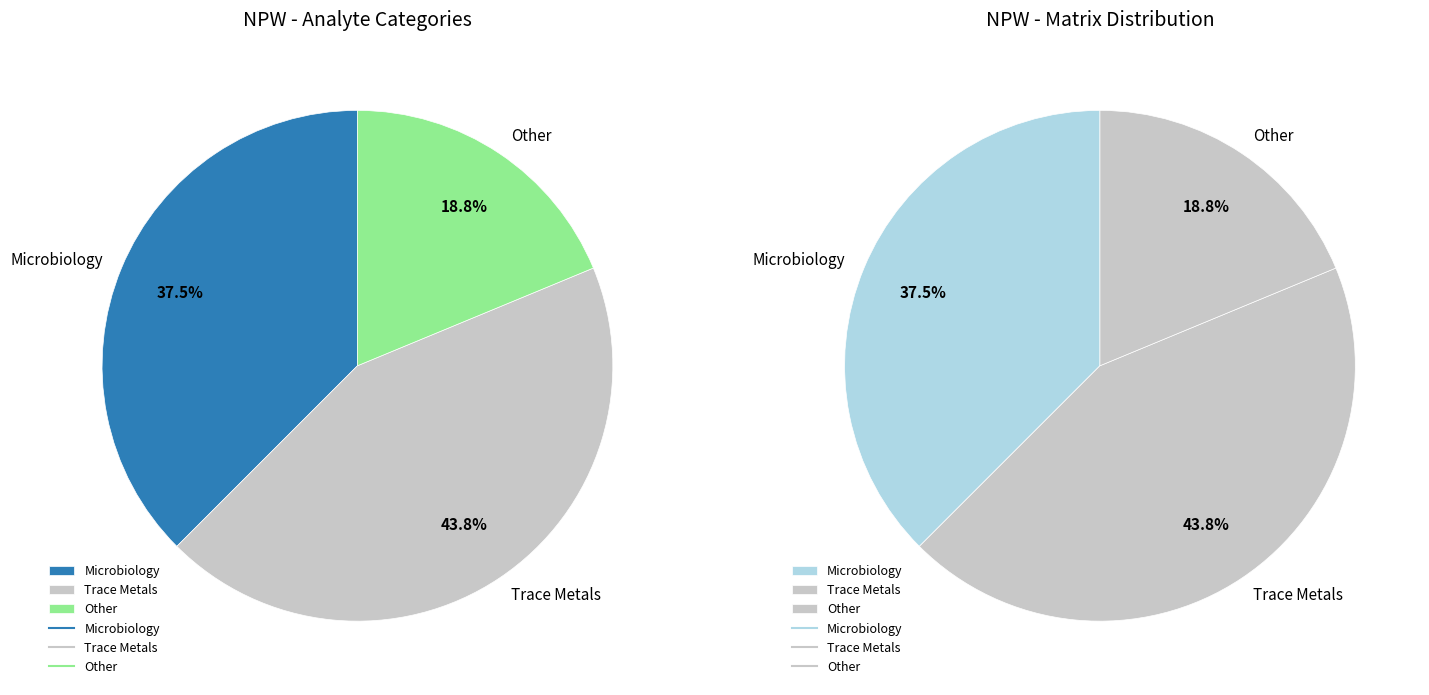

True or false: Trace Metals accounts for 36% of the total.

False